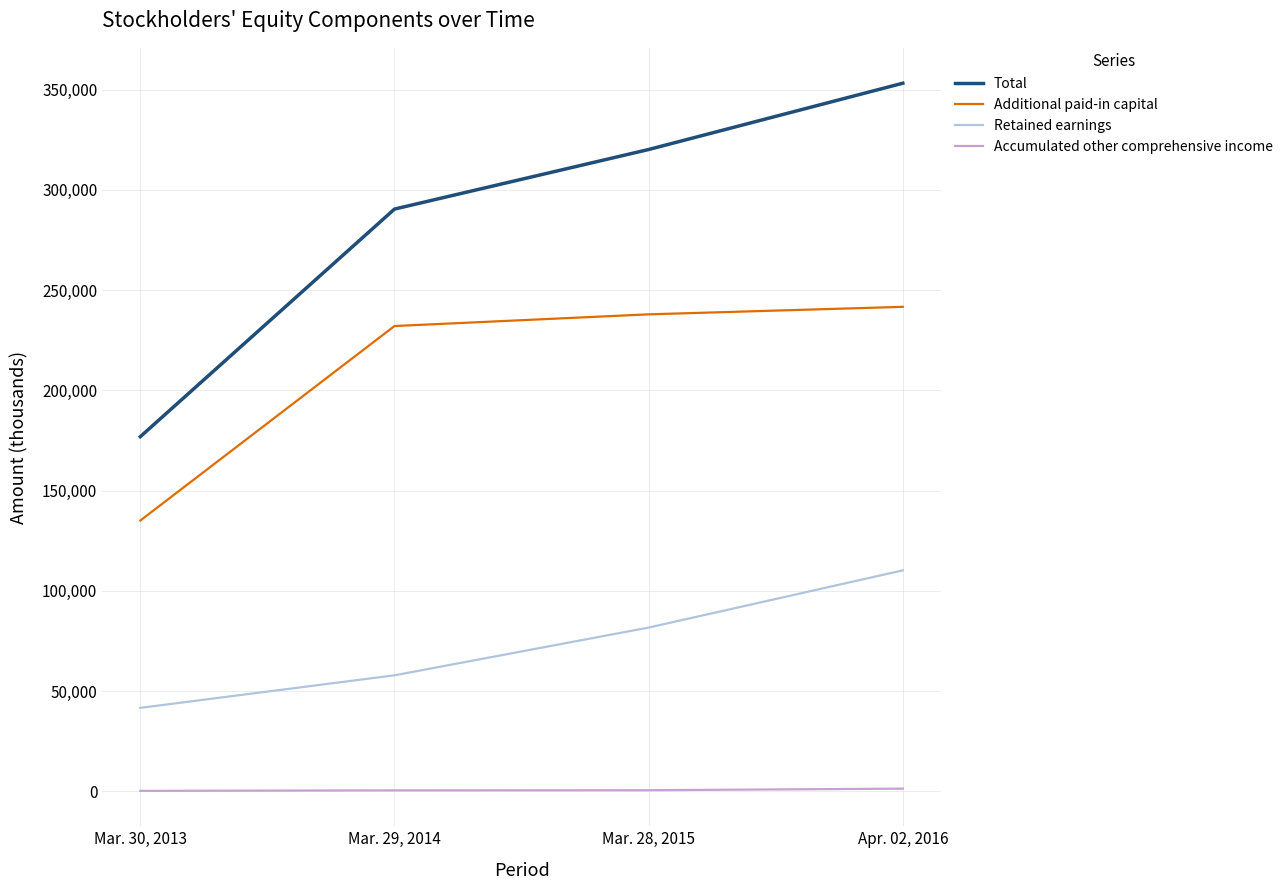

At which category is the sum across all series the highest?

Apr. 02, 2016